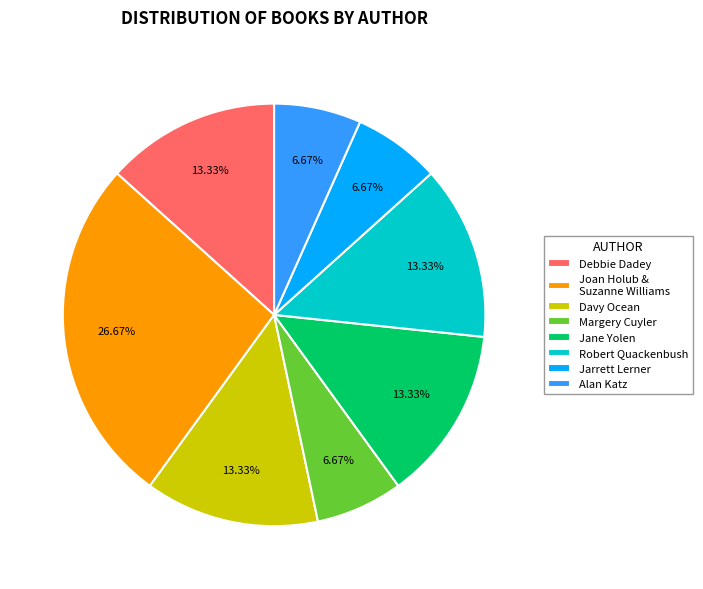

Does Margery Cuyler represent more than half of the total?

No